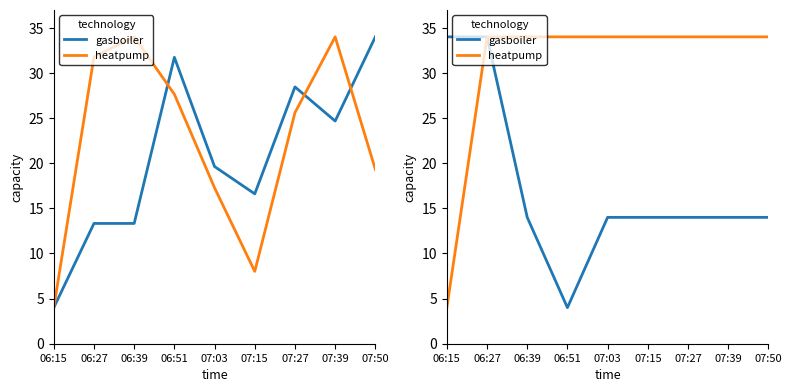

Is it true that gasboiler equals 14 at 07:15?

True